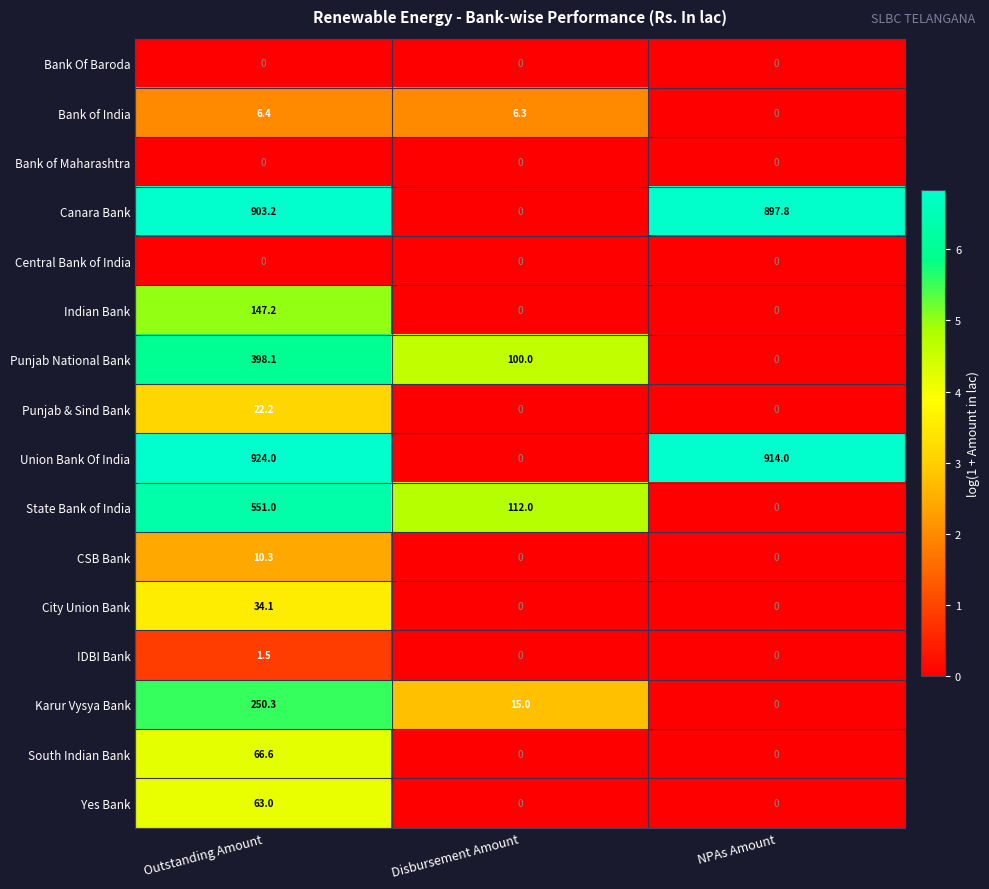

What is the total value across all series at NPAs Amount?

1811.8